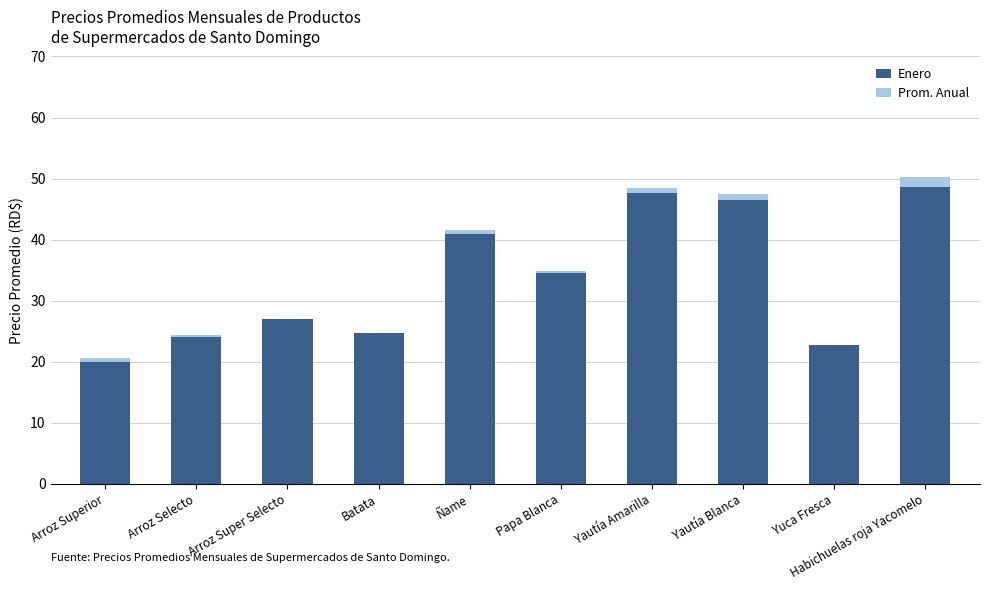

What is the maximum value for Enero?

48.6